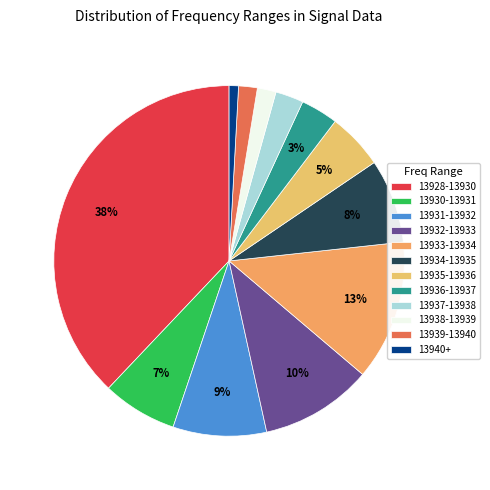

To the nearest percent, what is the combined percentage of 13939-13940 and 13930-13931?

9%